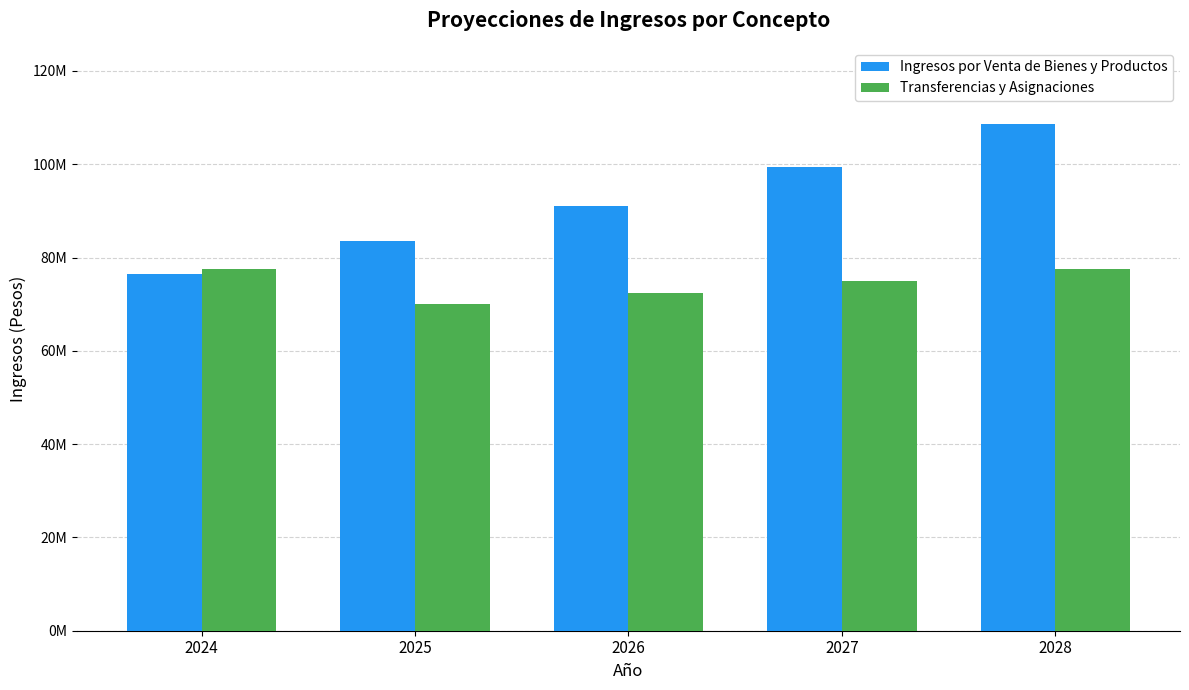

The value of Ingresos por Venta de Bienes y Productos at 2028 is 186976498.1. True or false?

False